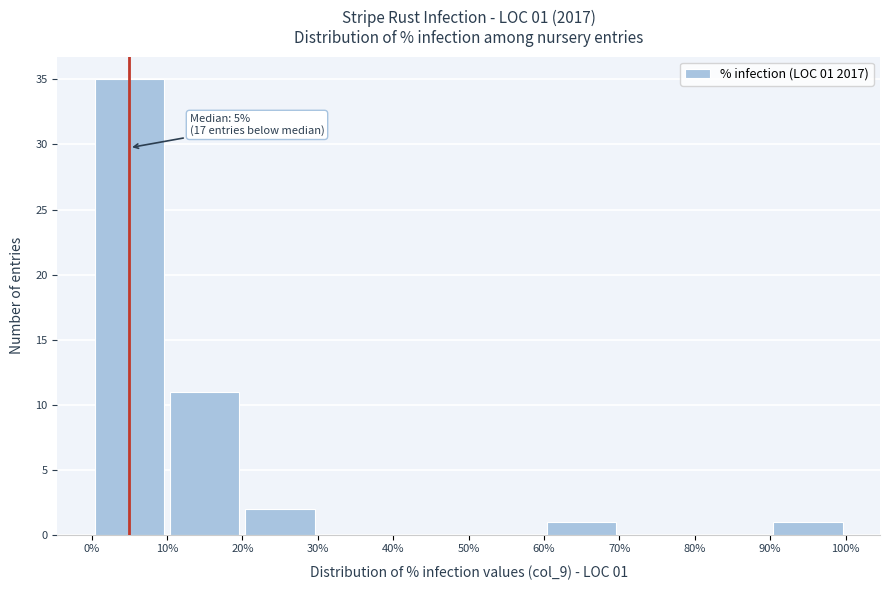

Which range on the x-axis has the tallest bar?

0% to 10%